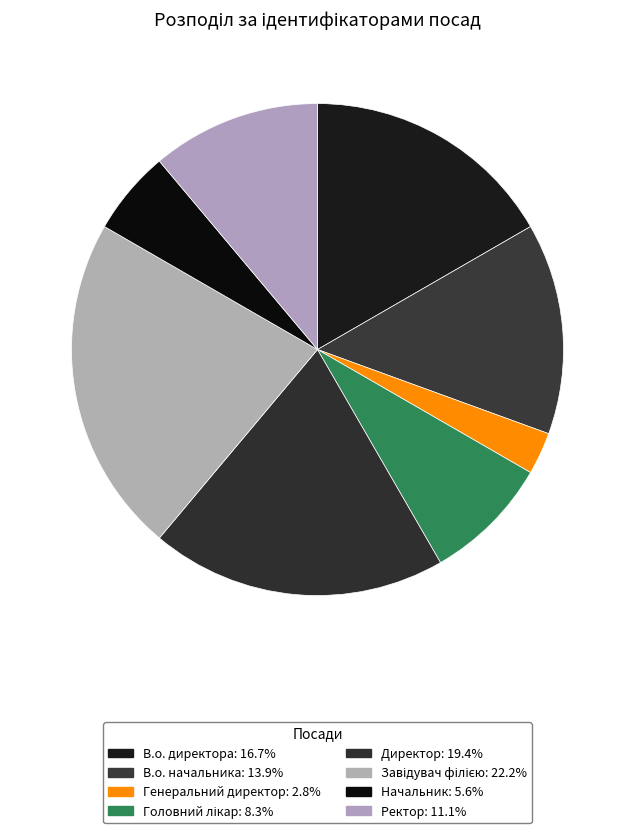

What is the ratio of the value at Ректор to the value at Начальник?

2.0